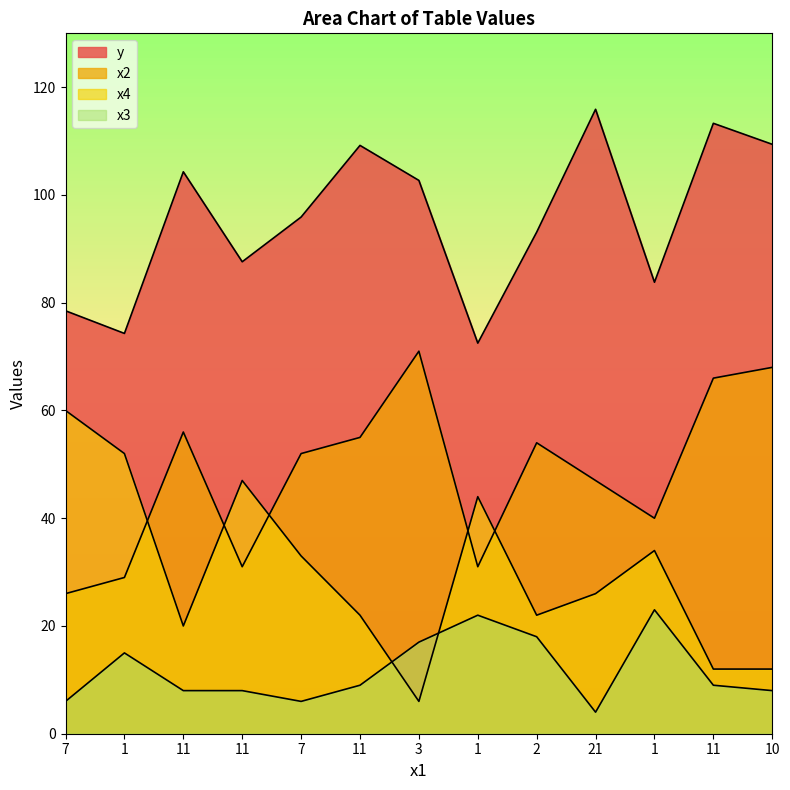

How many distinct data groups are displayed?

4